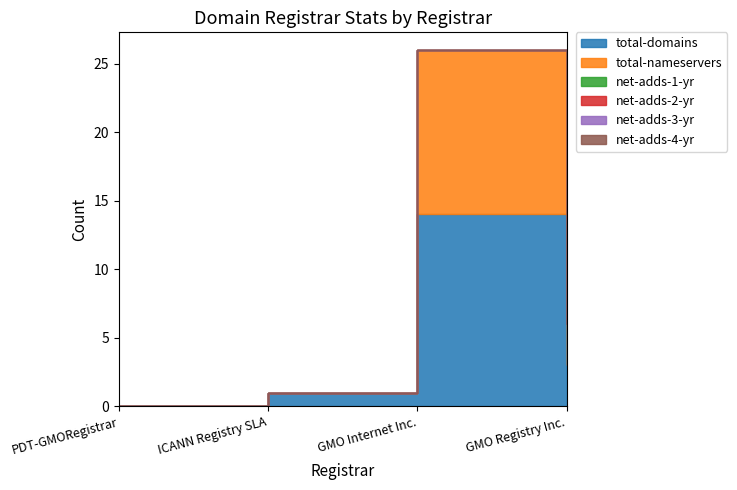

Which series has the largest total across all categories?

total-domains